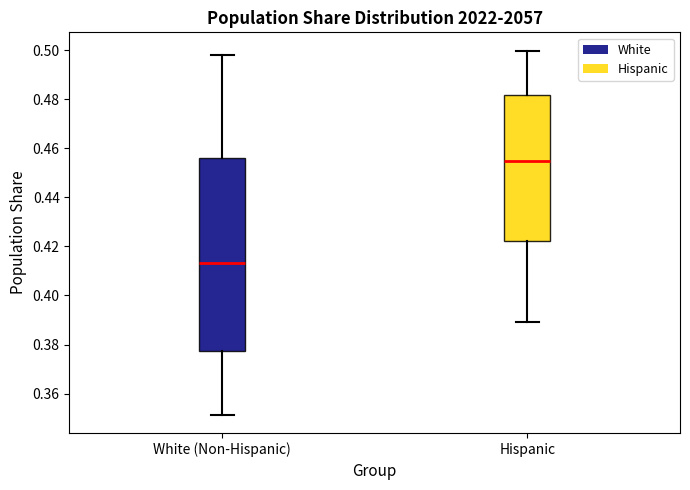

Reading left to right, transcribe this box plot: for each box, give where its median line is, the range the box spans, and where its two whiskers end, as read against the y-axis. The values are not printed on the chart, so give them approximately, as read against the axis.

White (Non-Hispanic): median 0.414, box 0.378 to 0.456, whiskers 0.352 to 0.498
Hispanic: median 0.454, box 0.422 to 0.482, whiskers 0.390 to 0.500